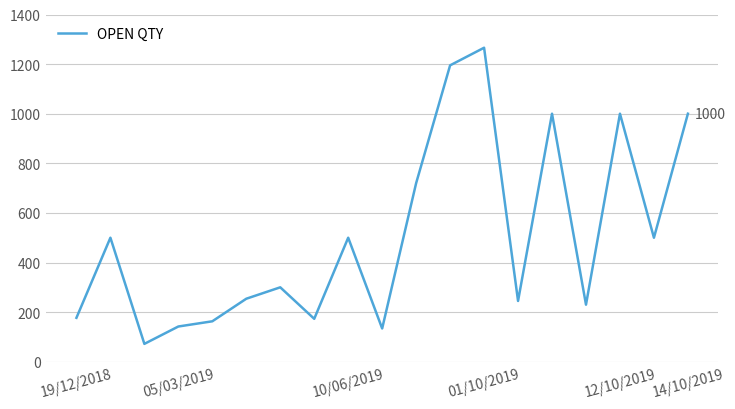

What is the sum of all values?

9571